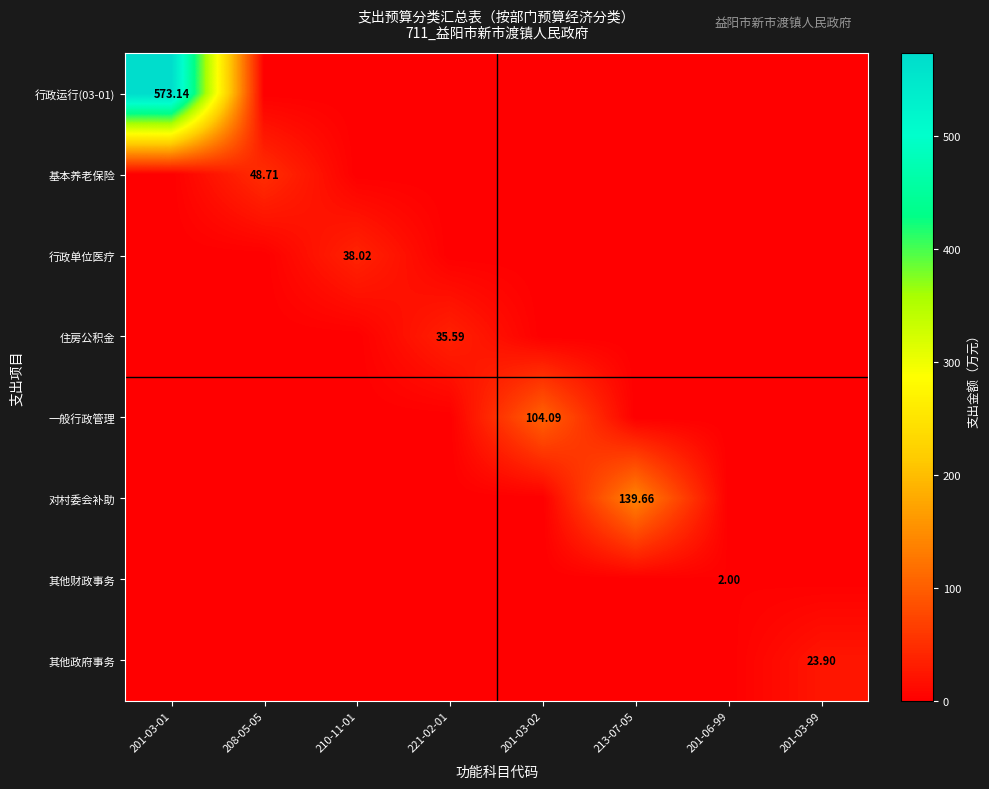

How many values in 行政单位医疗 are above zero?

1